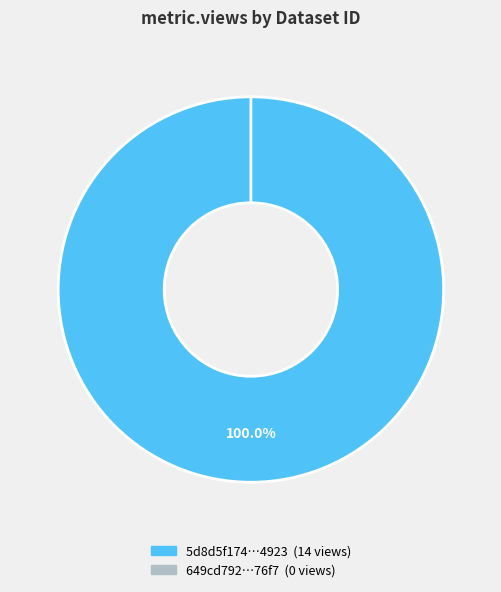

How many segments does this pie chart have?

2